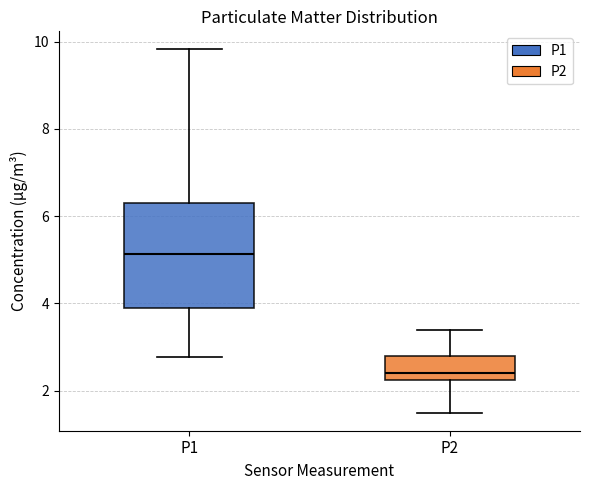

Where does the lower whisker of the box for P1 end on the y-axis? The values are not printed on the chart, so give them approximately, as read against the axis.

2.8